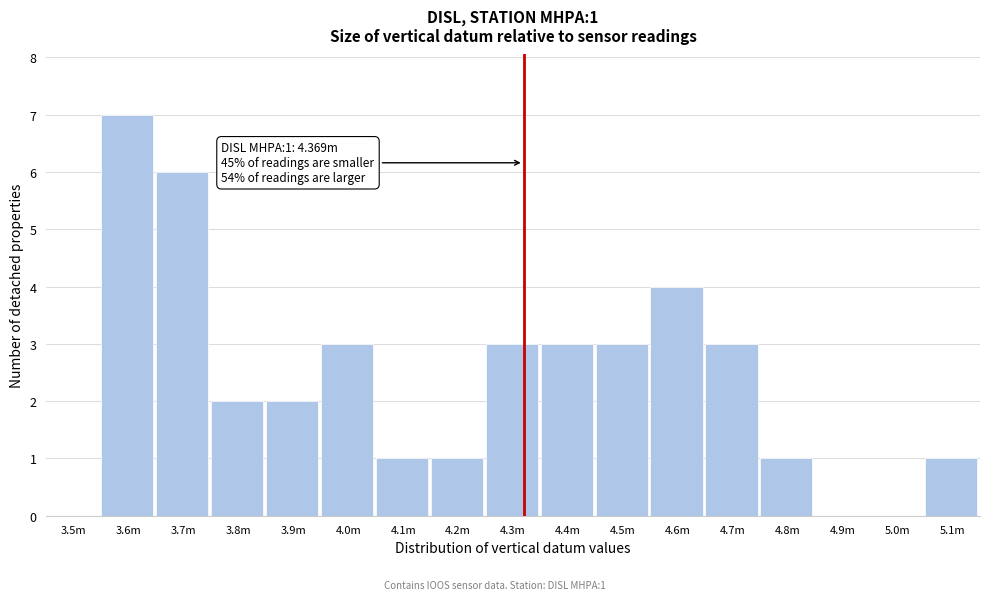

Reading right to left, what are all the values shown in this chart?

5.1m=1	5.0m=0	4.9m=0	4.8m=1	4.7m=3	4.6m=4	4.5m=3	4.4m=3	4.3m=3	4.2m=1	4.1m=1	4.0m=3	3.9m=2	3.8m=2	3.7m=6	3.6m=7	3.5m=0